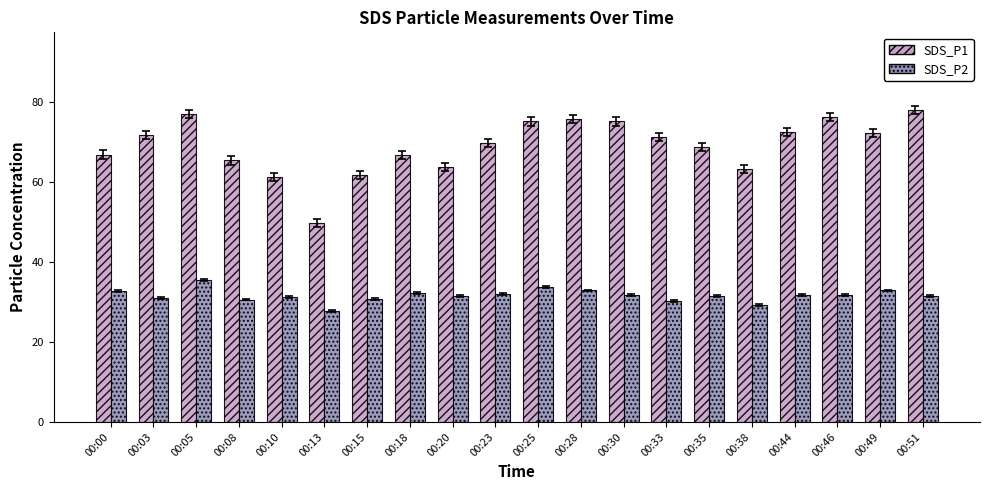

Rank the series at 00:08 from lowest to highest value.

SDS_P2, SDS_P1